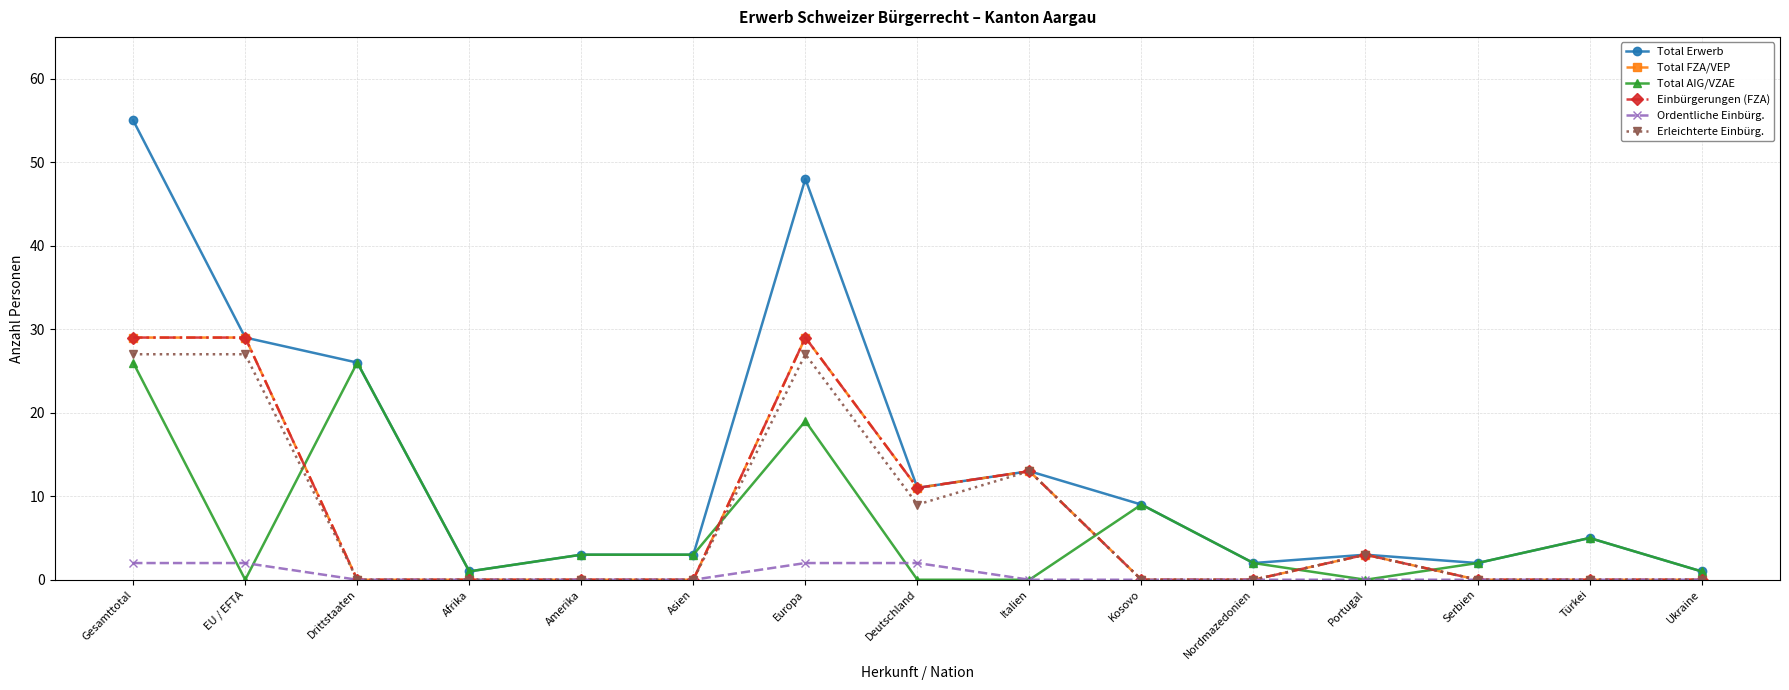

Rank the series at Ukraine from lowest to highest value.

Total FZA/VEP, Einbürgerungen (FZA), Ordentliche Einbürg., Erleichterte Einbürg., Total Erwerb, Total AIG/VZAE